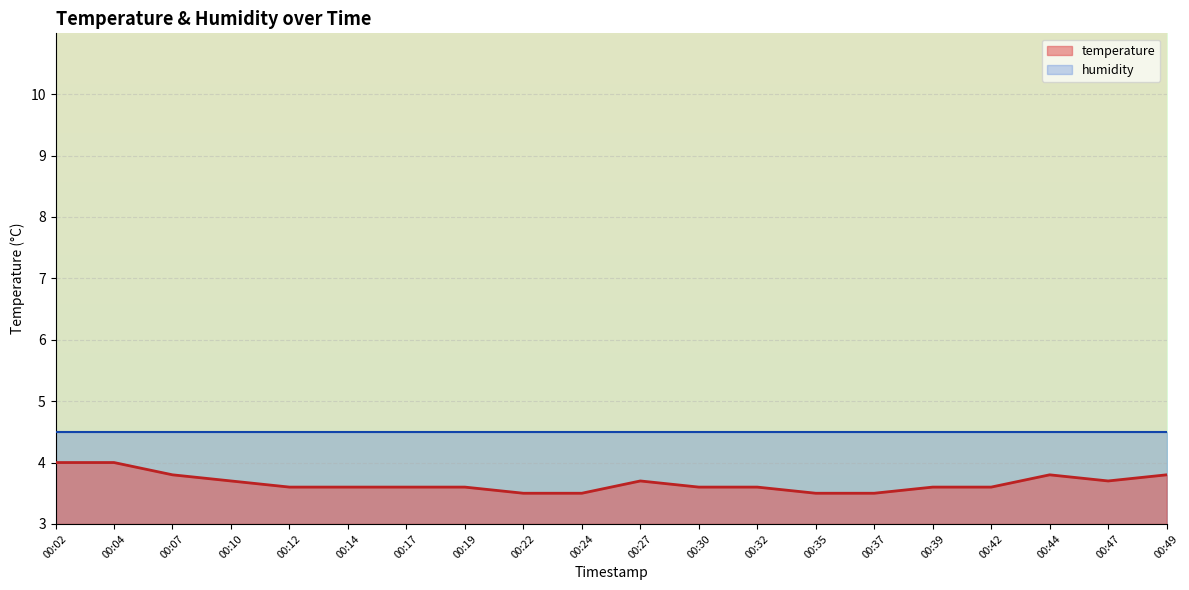

List the series in order of their overall mean, highest first.

humidity, temperature